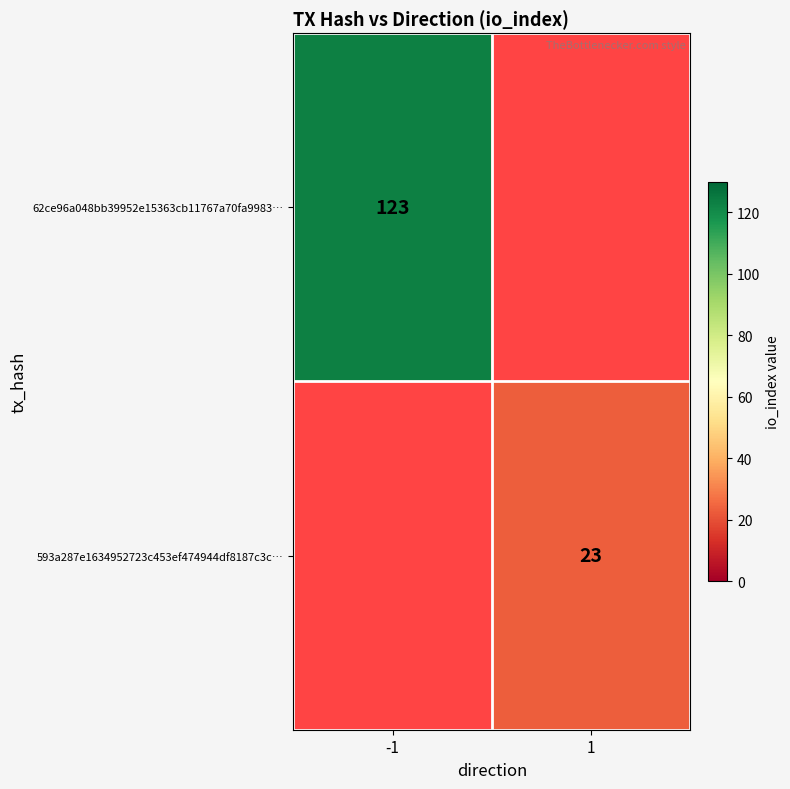

The 593a287e1634952723c453ef474944df8187c3c… series shows 23 at 1. True or false?

True